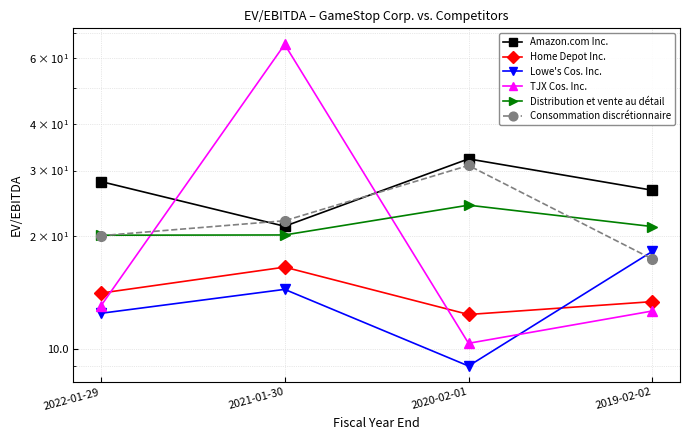

The Amazon.com Inc. series shows 8.2 at 2019-02-02. True or false?

False